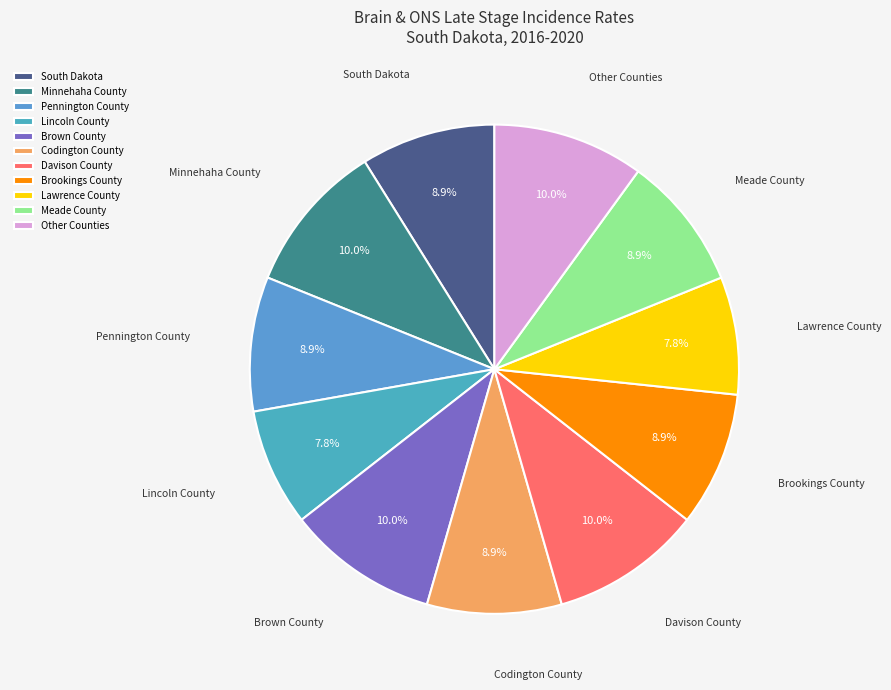

To the nearest percent, what percentage of the pie is Brown County?

10%